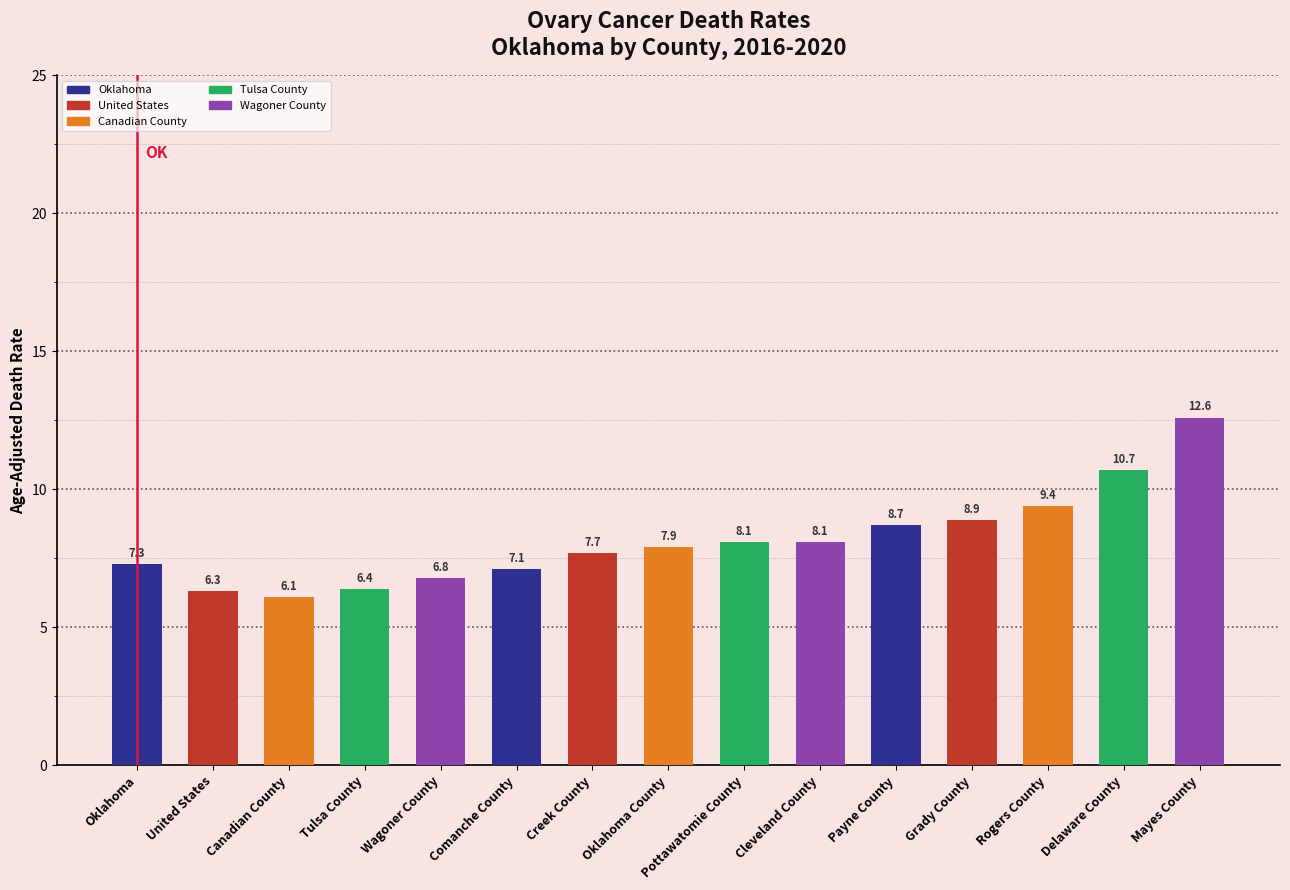

What is the greatest value displayed?

12.6